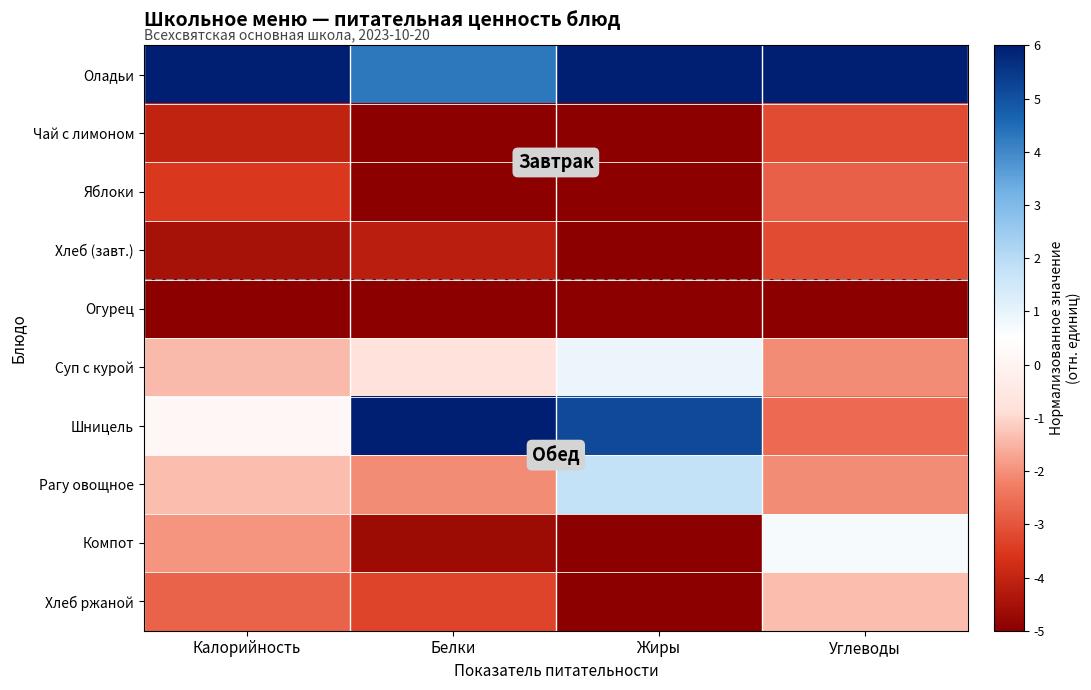

What is the spread (max minus min) of values at Жиры?

11.0